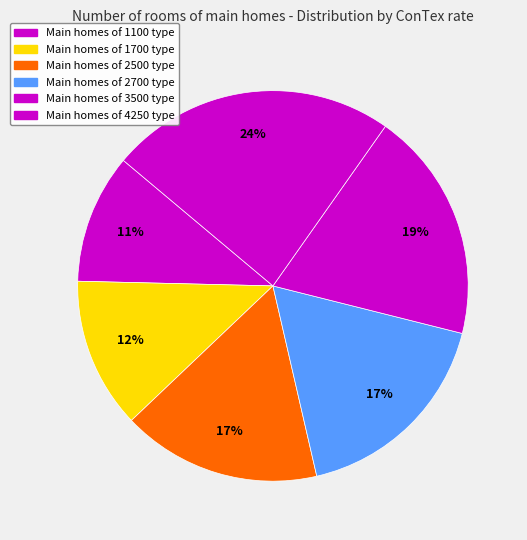

Is there any slice that represents more than half of the pie?

No